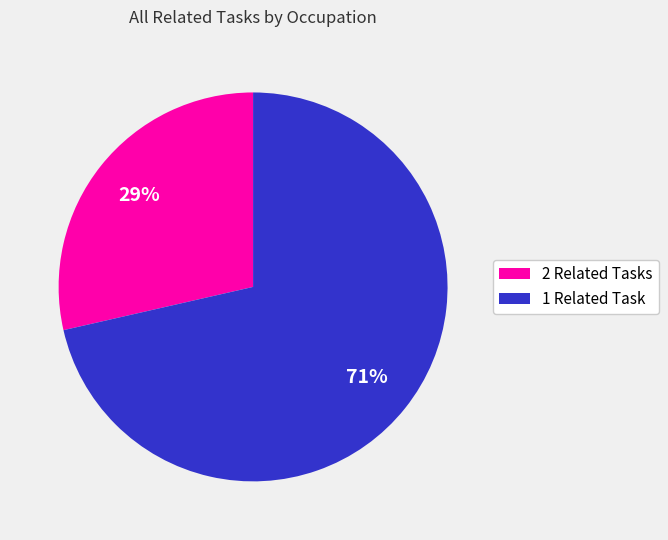

Which category has the biggest portion of the pie?

1 Related Task